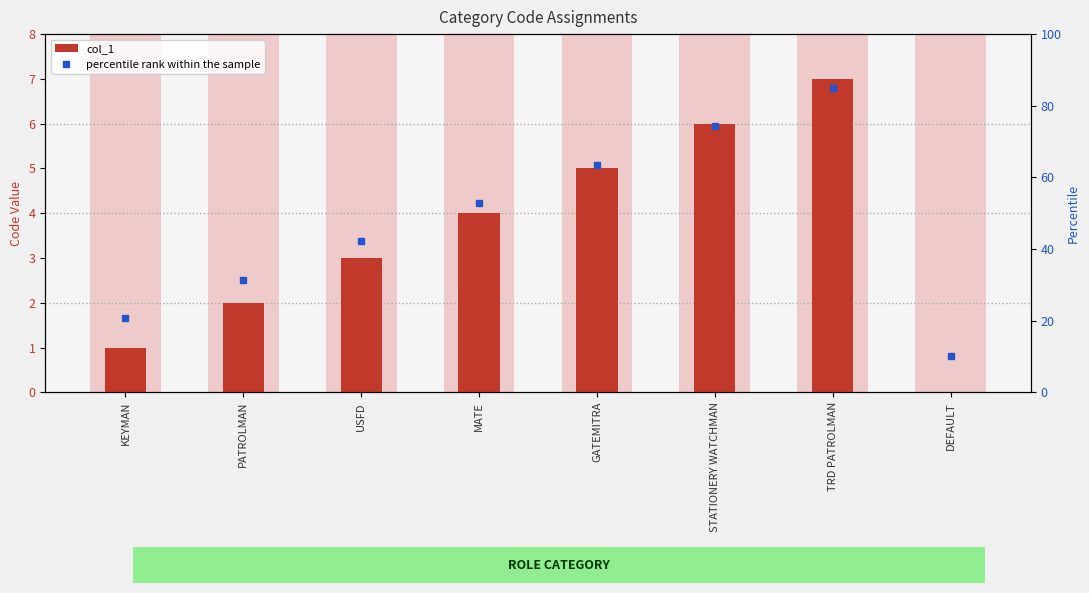

Between PATROLMAN and MATE, which series saw the biggest shift?

percentile rank within the sample